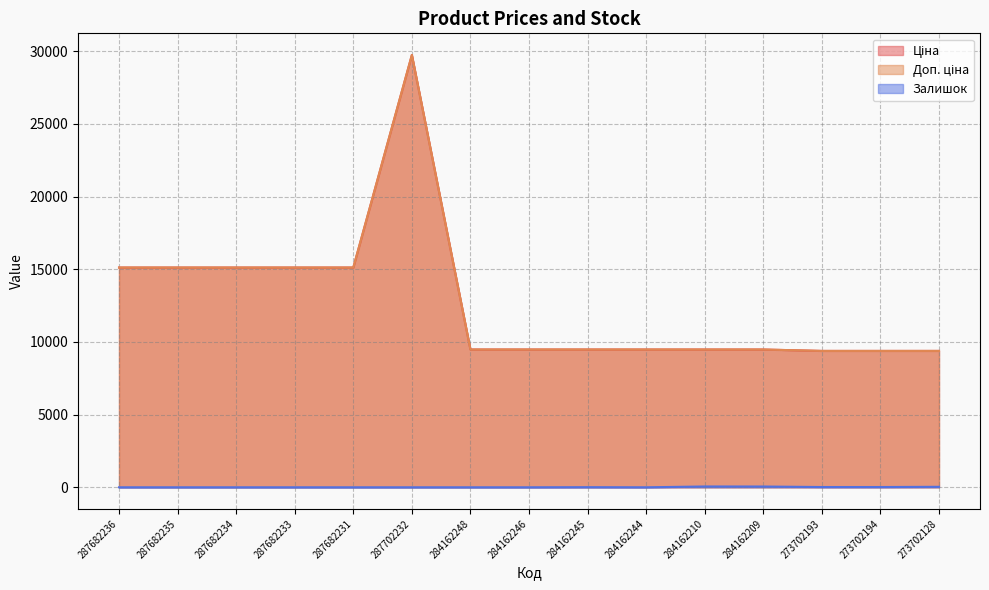

True or false: Залишок and Ціна intersect in this chart.

False